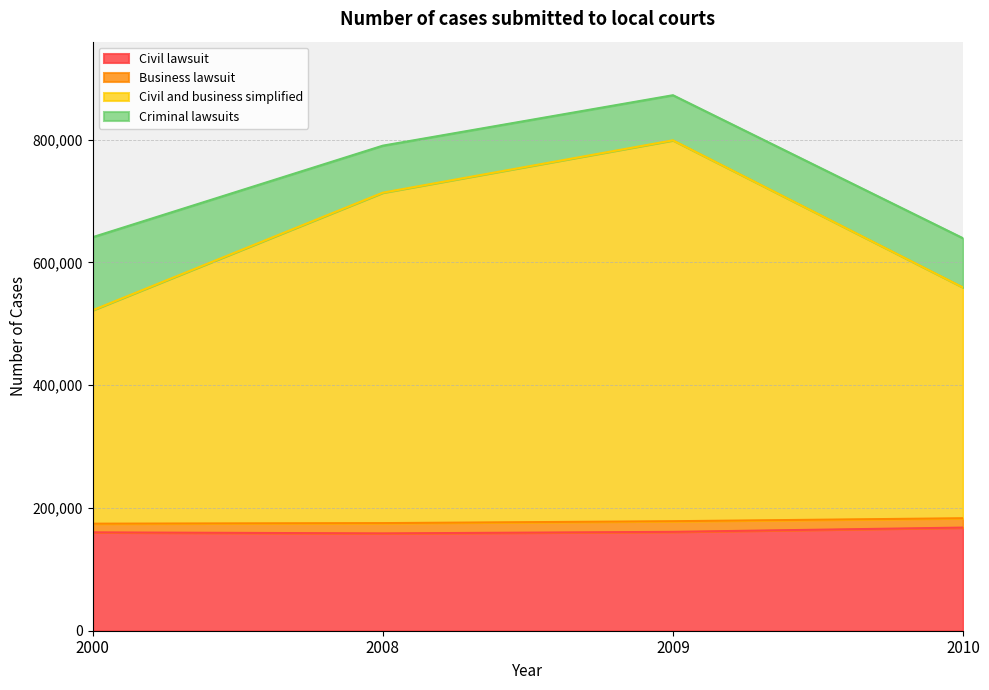

Does the chart have visible grid lines?

Yes